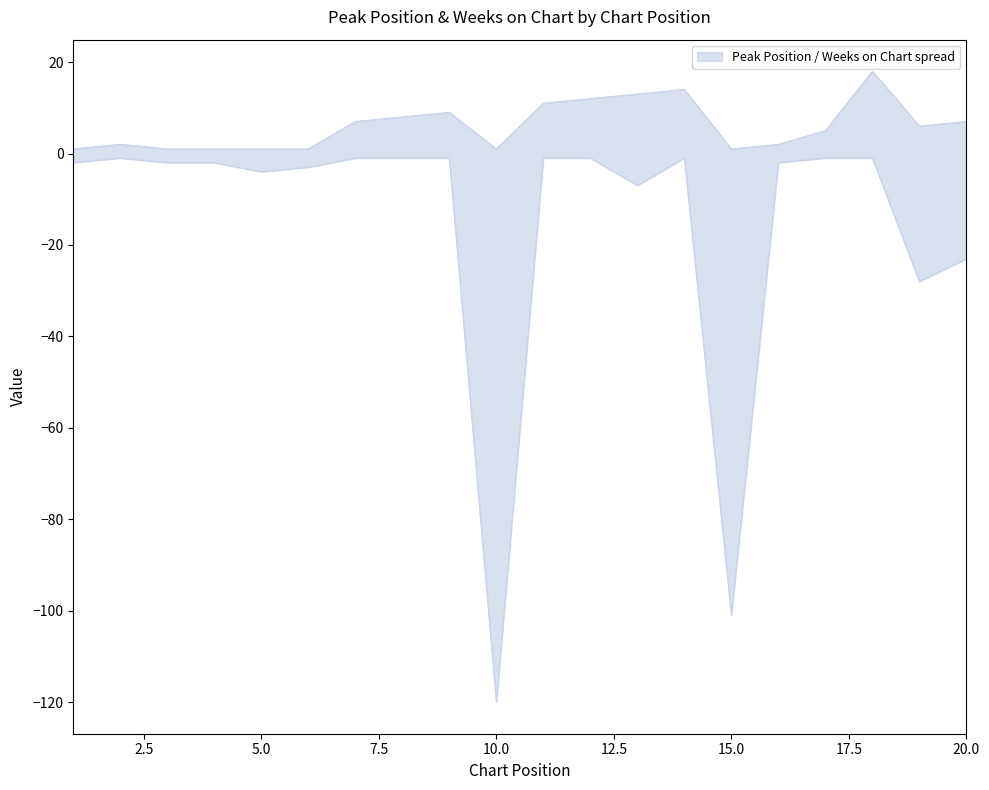

True or false: Weeks on Chart and Peak Position intersect in this chart.

False